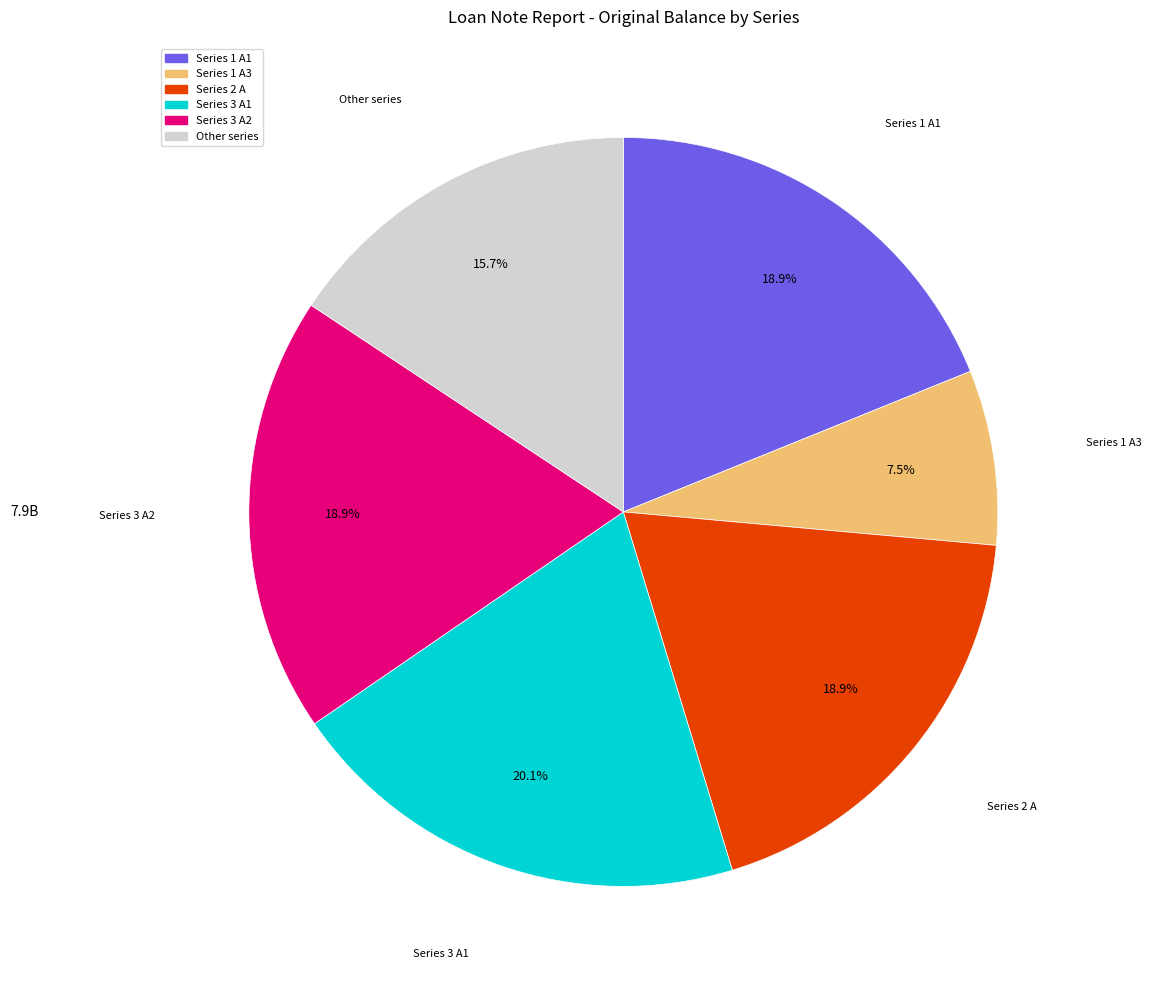

Does Series 3 A2 account for over 50% of the chart?

No